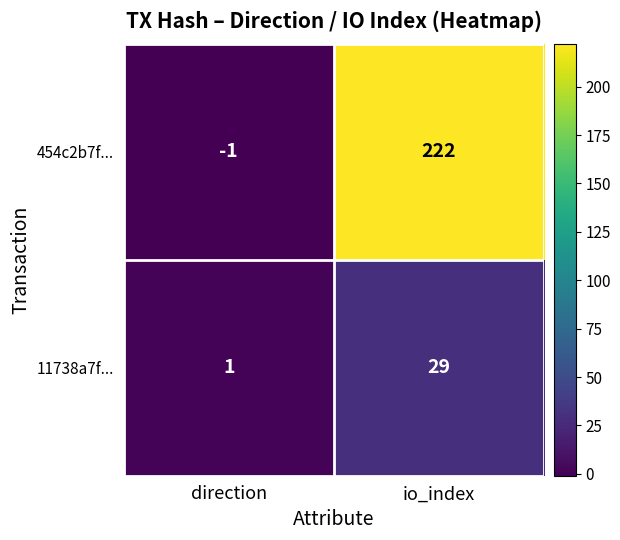

Where is 454c2b7f... nearest to the value 110?

direction